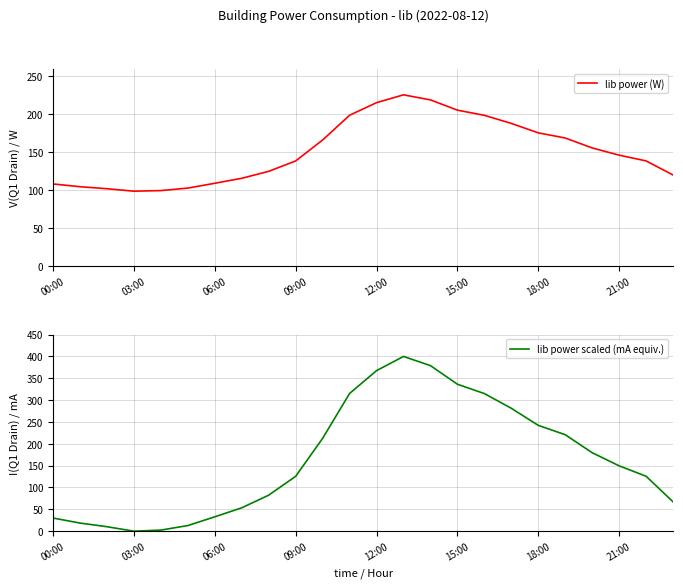

What is the highest value of the lib power (W) series?

225.3